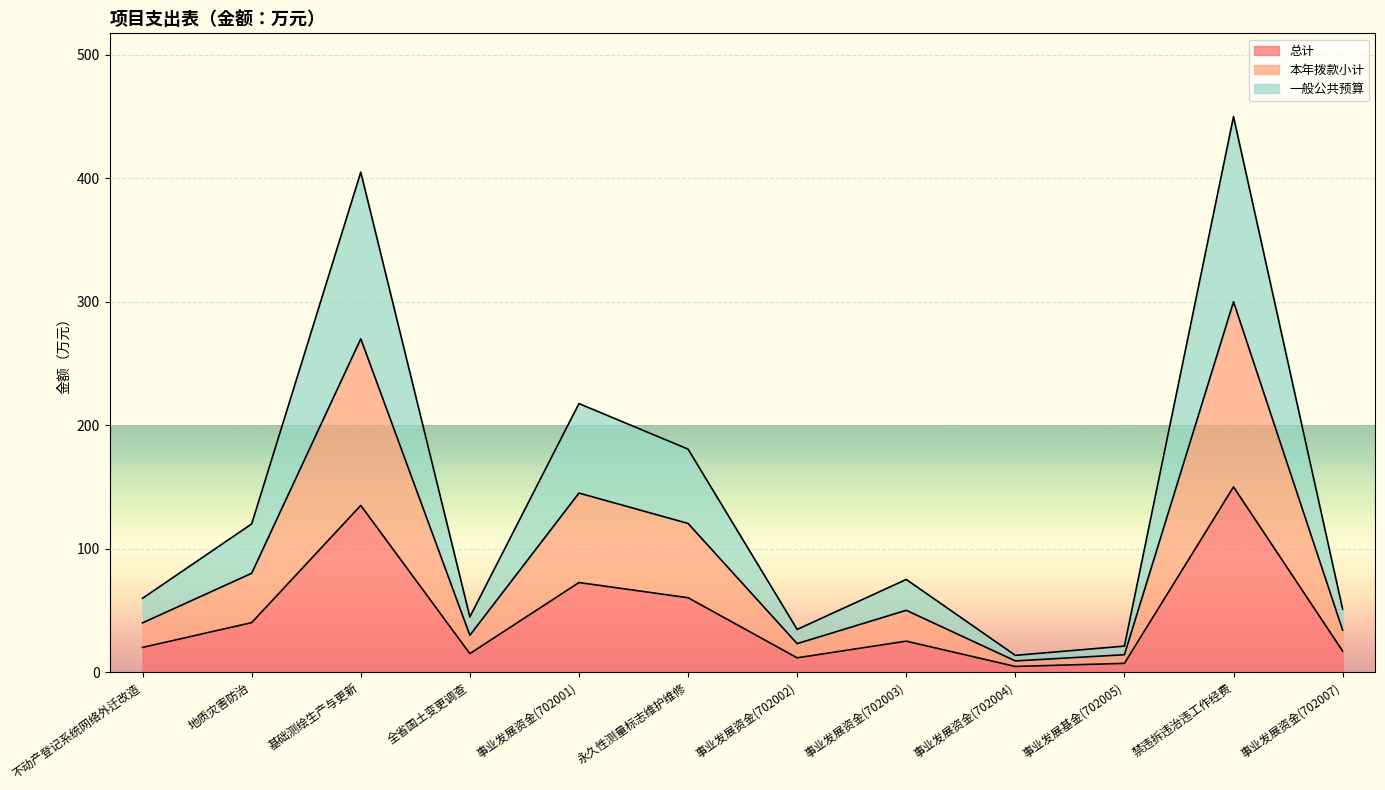

At which category is the sum across all series the highest?

禁违拆违治违工作经费